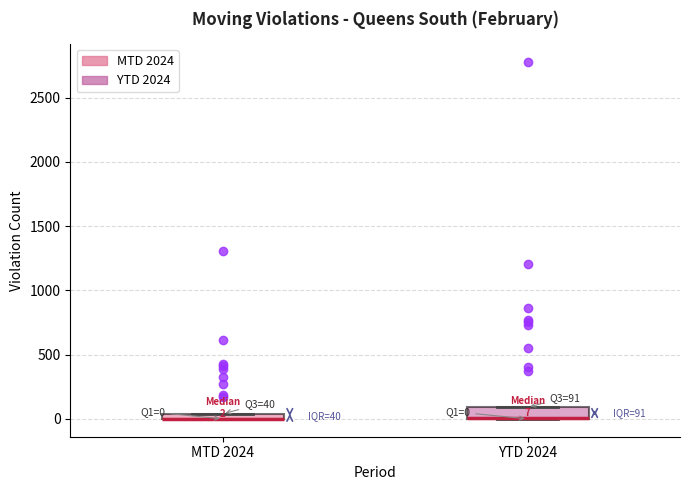

Comparing the boxes themselves (not the whiskers), which one is the tallest?

YTD 2024